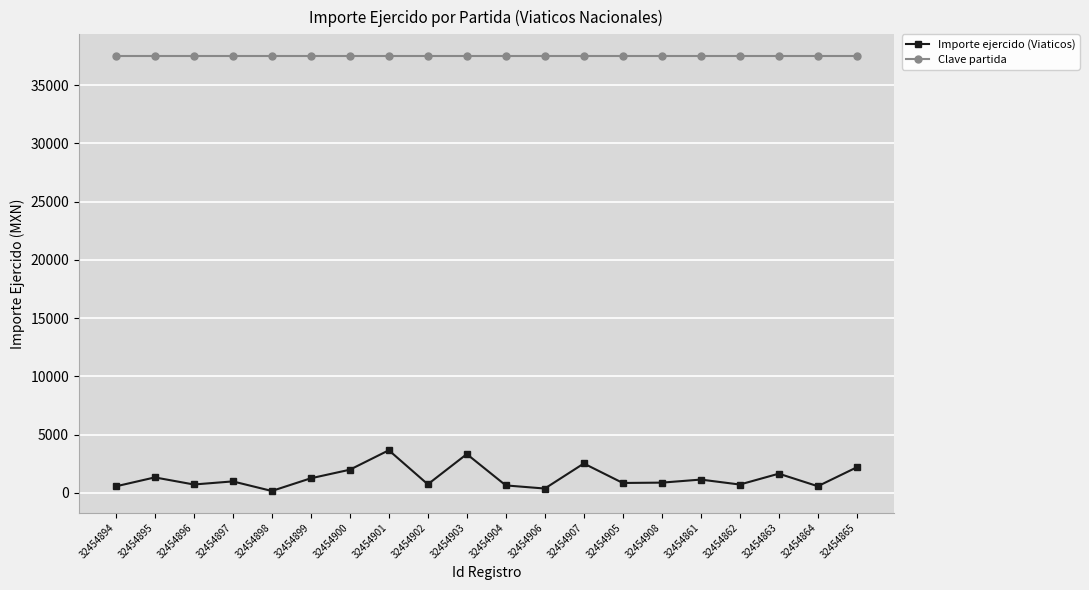

What is the maximum value shown in the chart?

37501.0